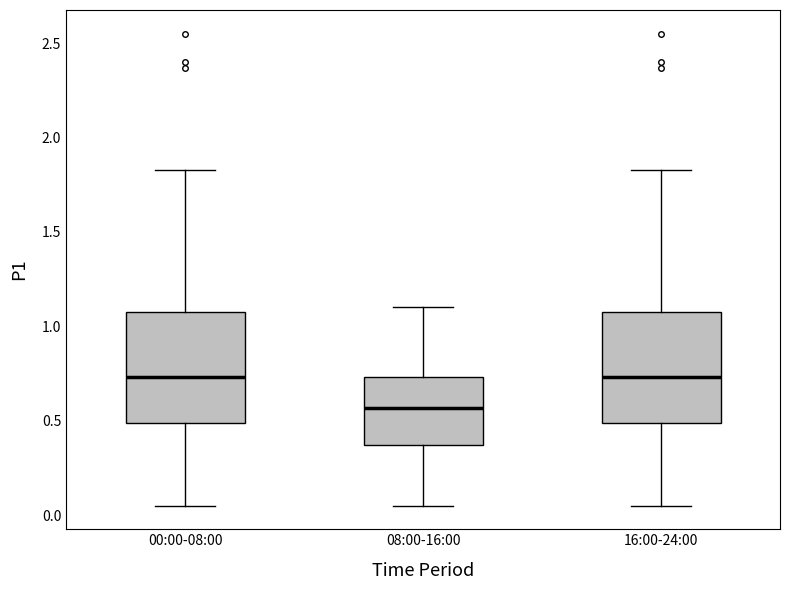

Where is the lower edge of the box for 08:00-16:00 on the y-axis? The values are not printed on the chart, so give them approximately, as read against the axis.

0.35